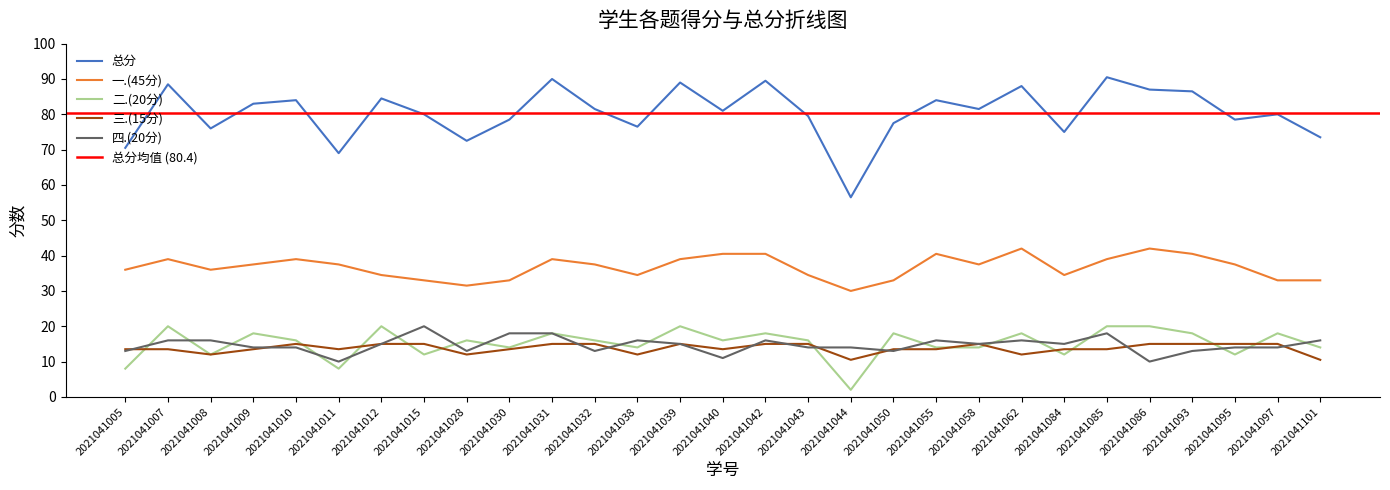

What is the value of the 四.(20分) point at the 6th from the left?

10.0